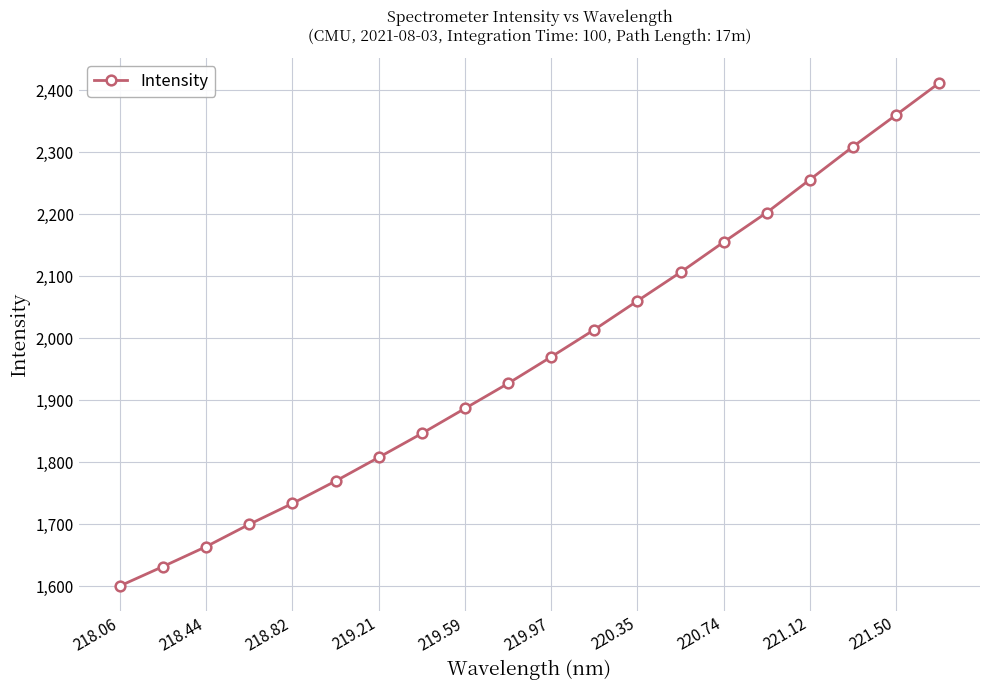

True or false: the data has more than 2 interior local peaks.

False